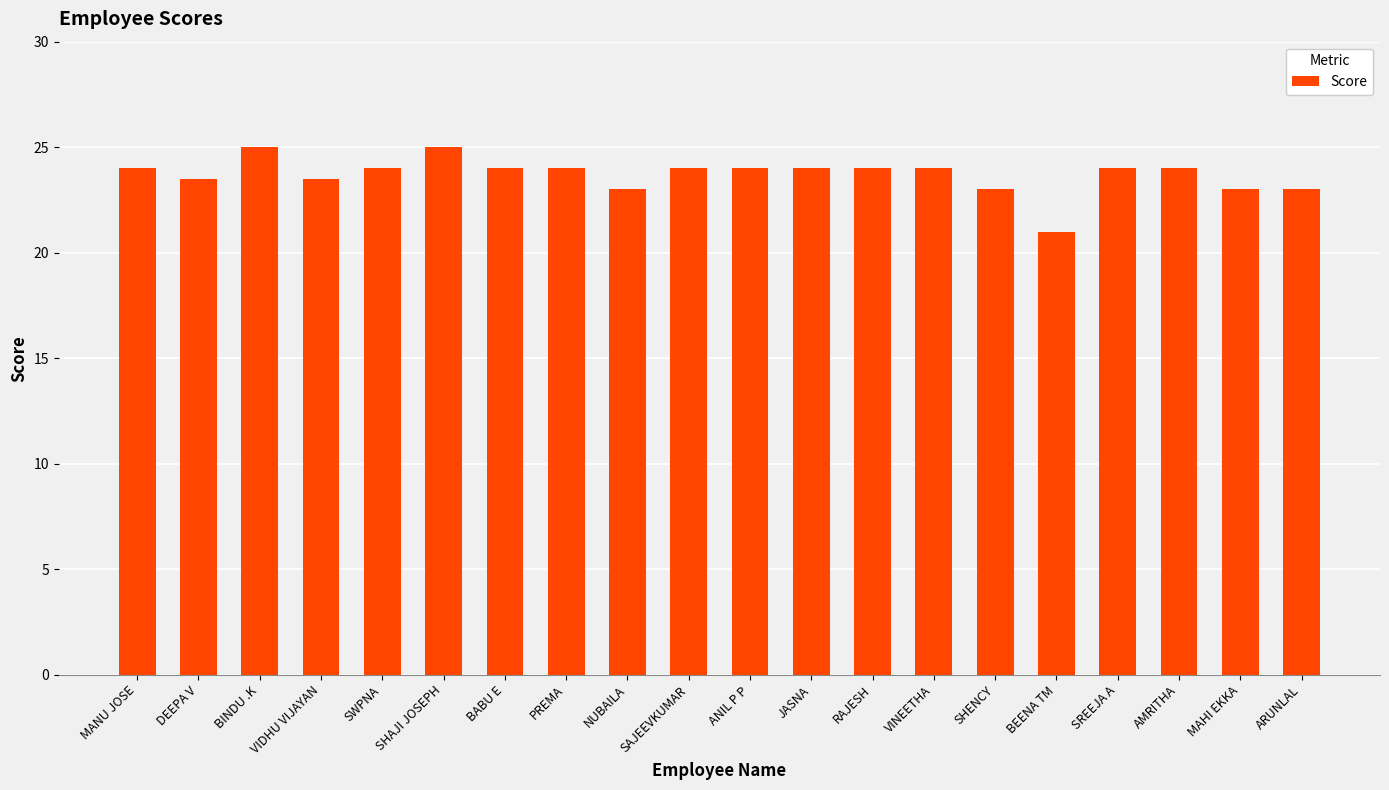

What is the approximate value at NUBAILA?

23.0